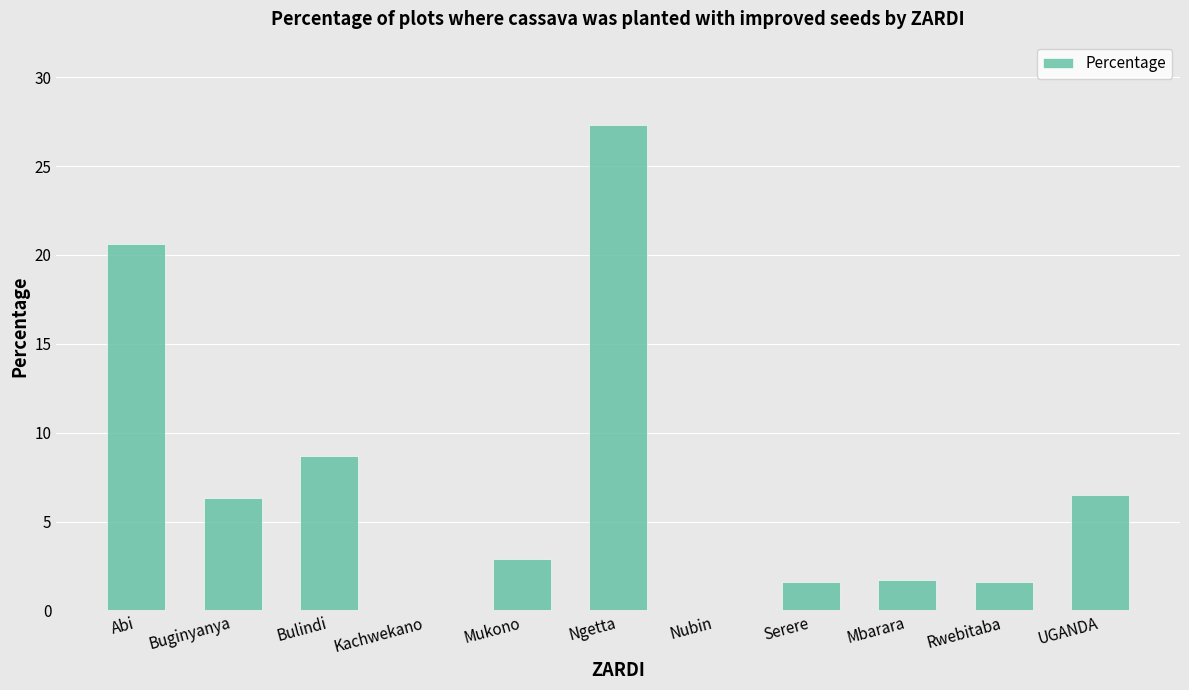

At which label does the data first exceed 2?

Abi